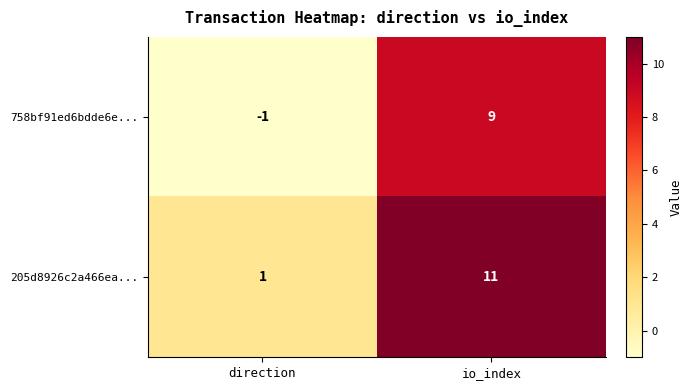

At how many categories does at least one series exceed 8?

1